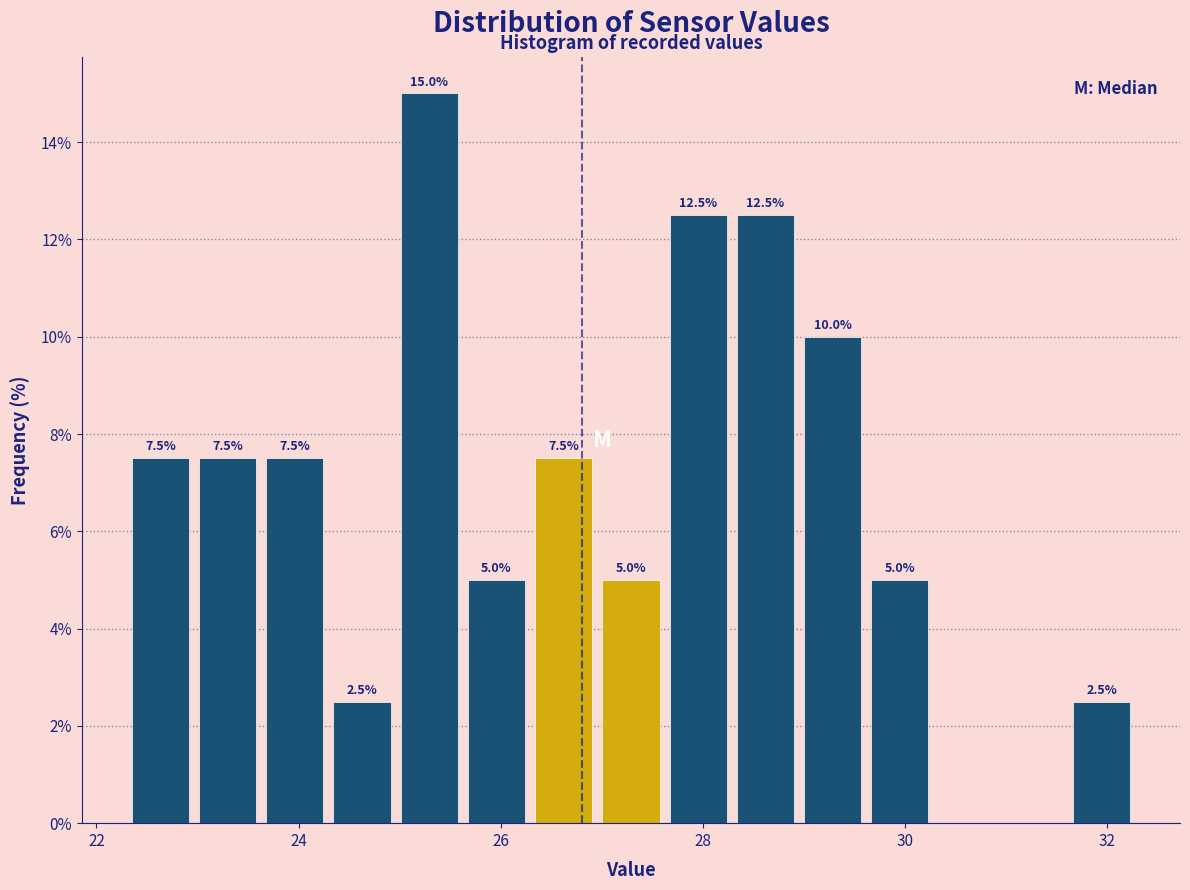

Around what value on the x-axis is the tallest bar? Give the approximate position of its centre, as read against the axis.

25.2